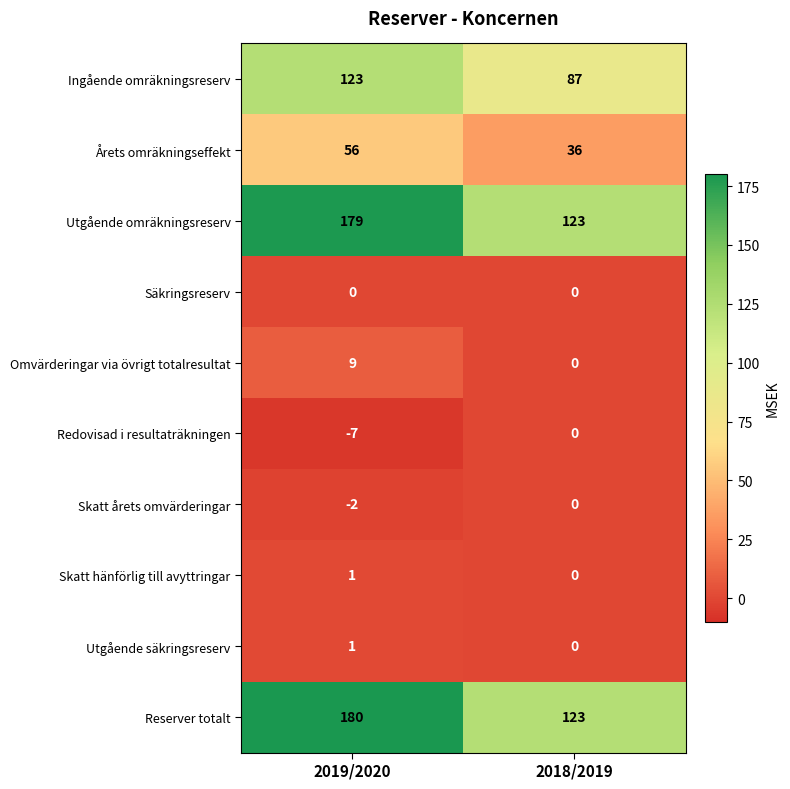

The Säkringsreserv series shows 0 at 2018/2019. True or false?

True